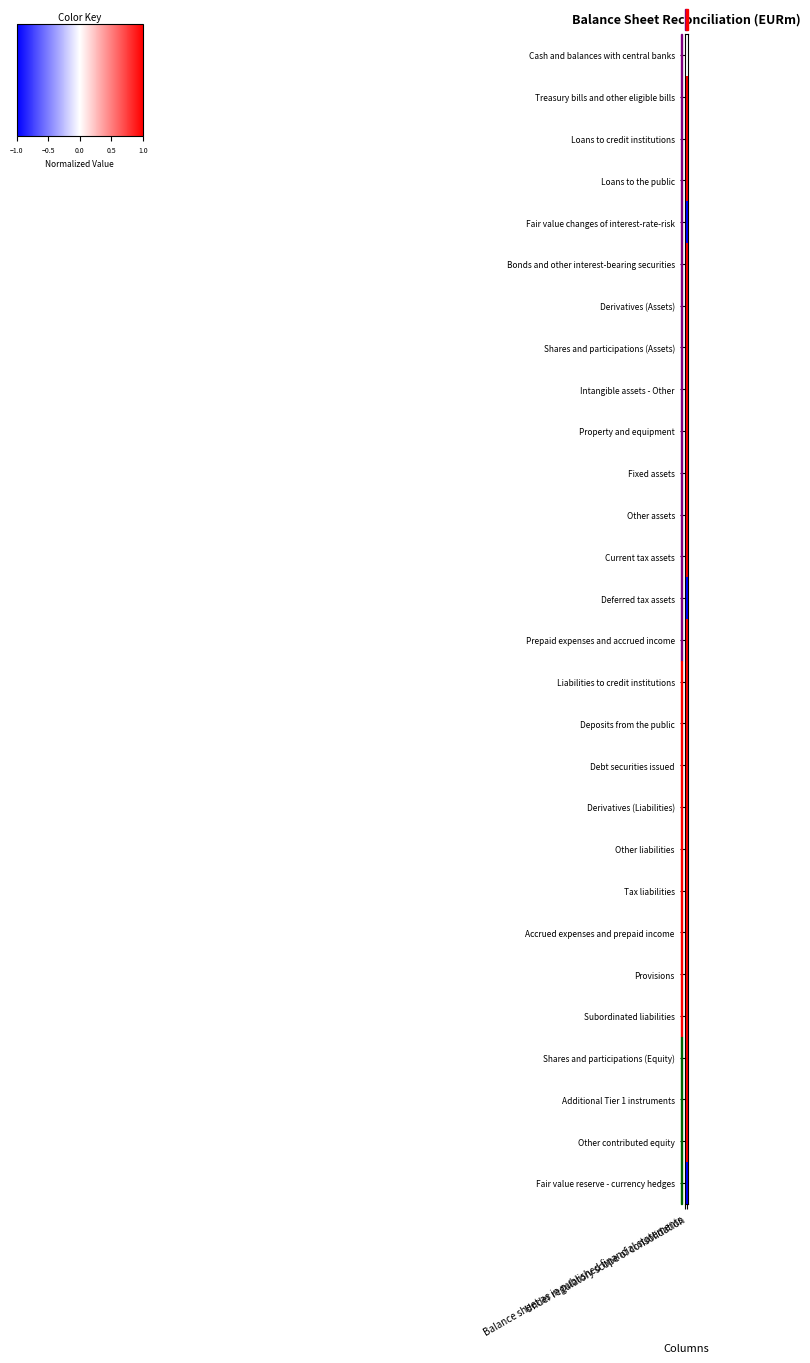

Rank the series at Balance sheet as in published financial statements from highest to lowest value.

Treasury bills and other eligible bills, Loans to credit institutions, Loans to the public, Bonds and other interest-bearing securities, Derivatives (Assets), Shares and participations (Assets), Intangible assets - Other, Property and equipment, Fixed assets, Other assets, Current tax assets, Prepaid expenses and accrued income, Liabilities to credit institutions, Deposits from the public, Debt securities issued, Derivatives (Liabilities), Other liabilities, Tax liabilities, Accrued expenses and prepaid income, Provisions, Subordinated liabilities, Shares and participations (Equity), Additional Tier 1 instruments, Other contributed equity, Cash and balances with central banks, Fair value changes of interest-rate-risk, Deferred tax assets, Fair value reserve - currency hedges